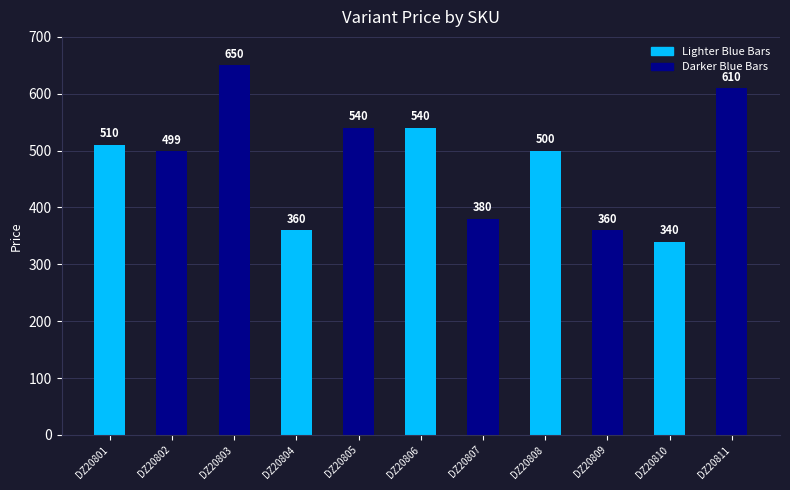

How many distinct data groups are displayed?

1